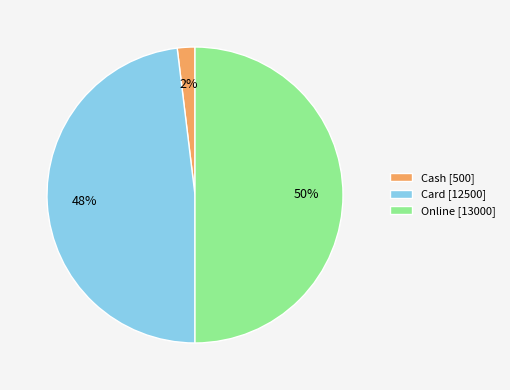

How many segments does this pie chart have?

3